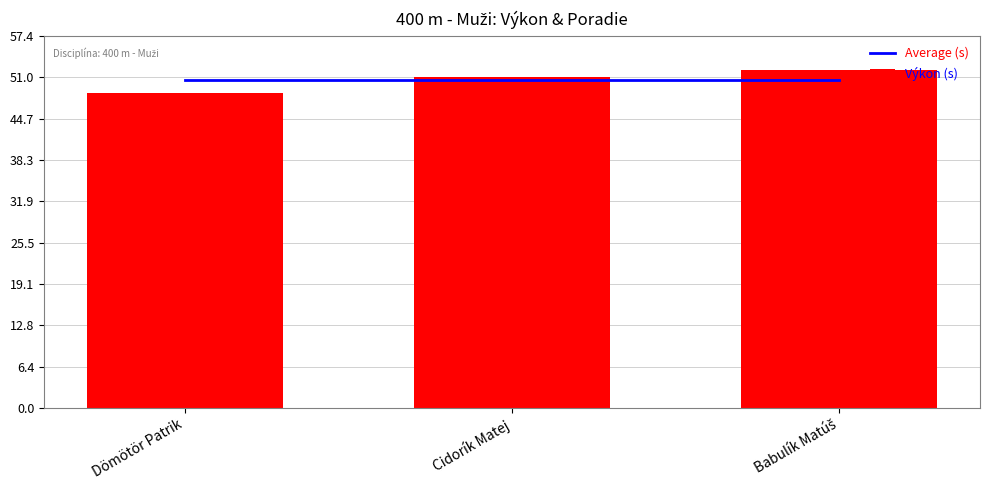

Reading right to left, transcribe all the data shown in this chart.

Average (s): 50.6	50.6	50.6
Výkon (s): 52.2	51.1	48.6